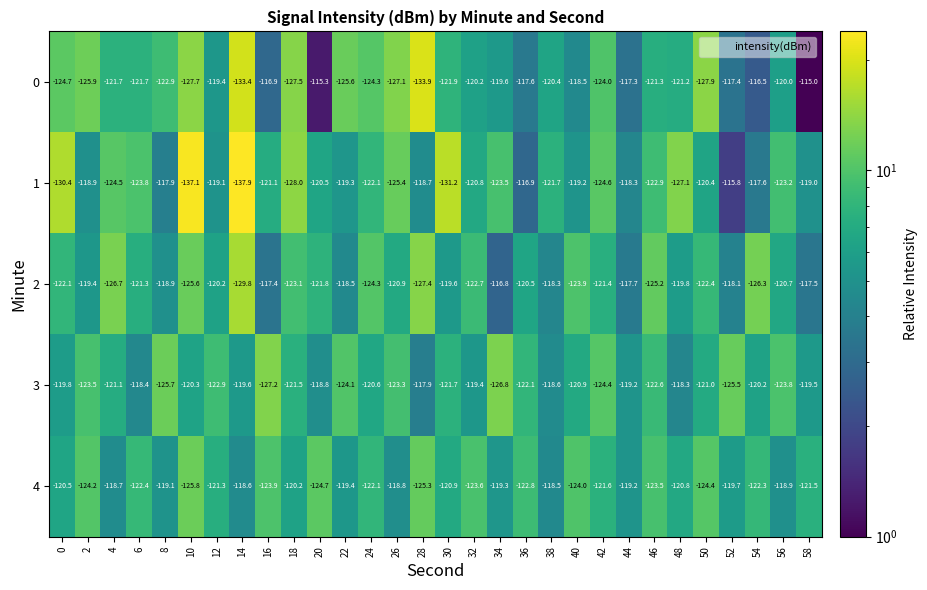

What is the average value of the 3 series?

-121.6